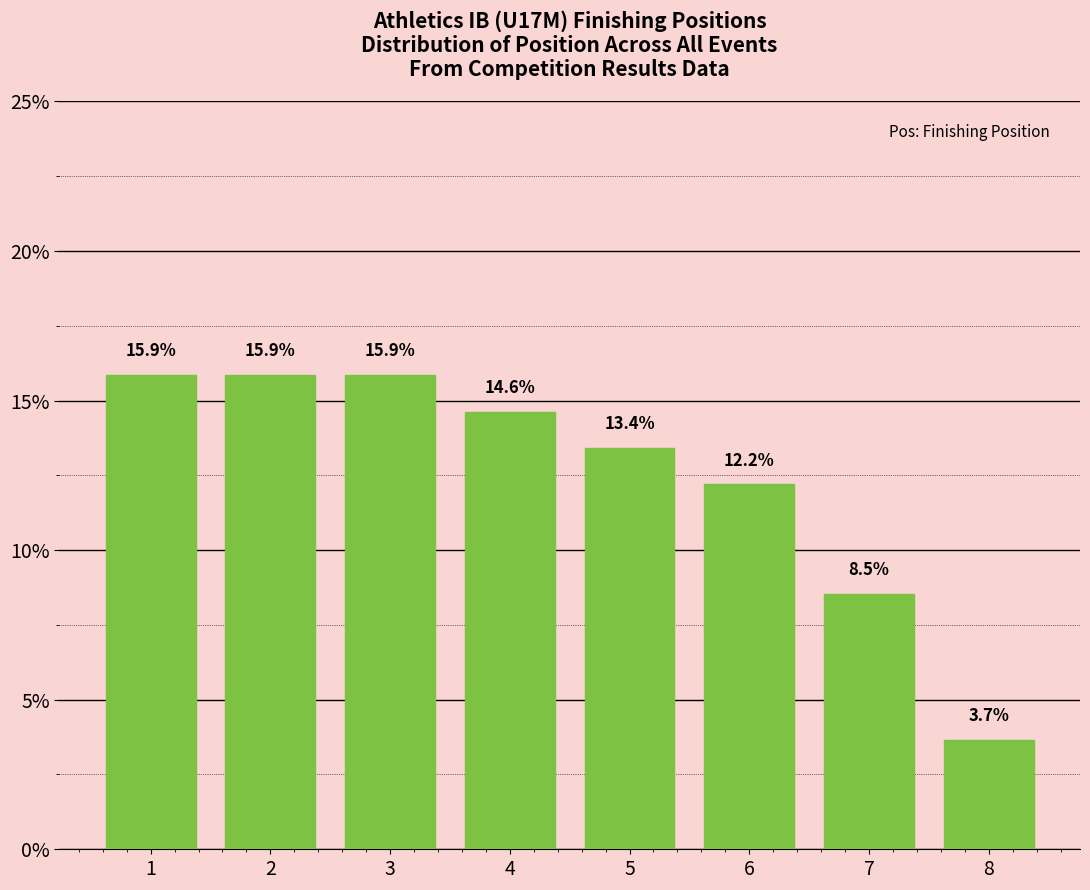

Reading left to right, transcribe all the data shown in this chart.

15.9	15.9	15.9	14.6	13.4	12.2	8.5	3.7